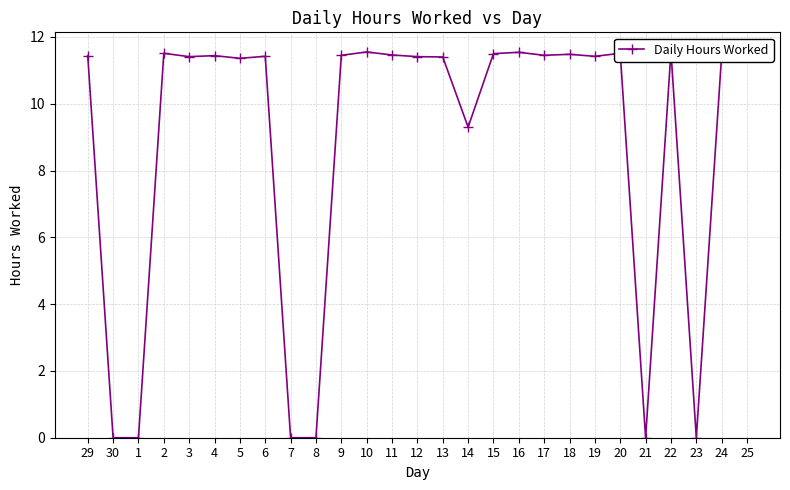

What is the difference between the second highest and minimum values?

11.6